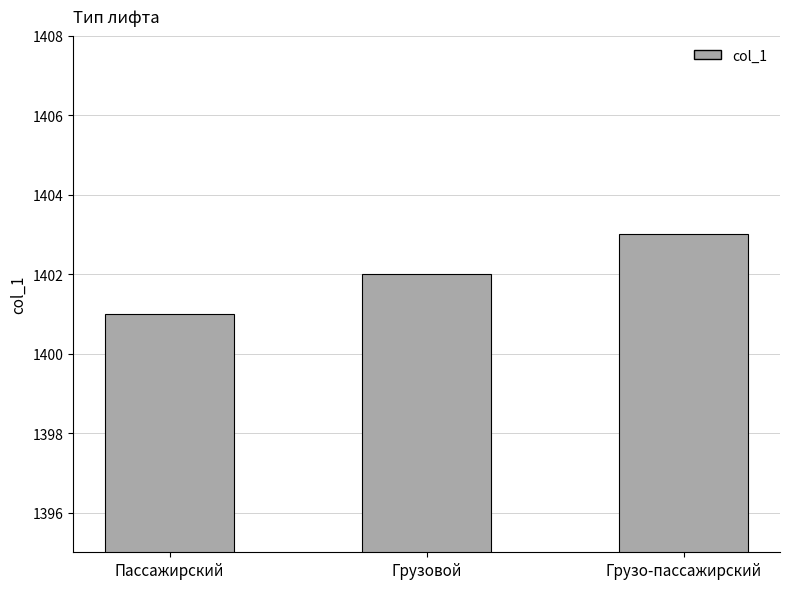

How many values are below 1402?

1